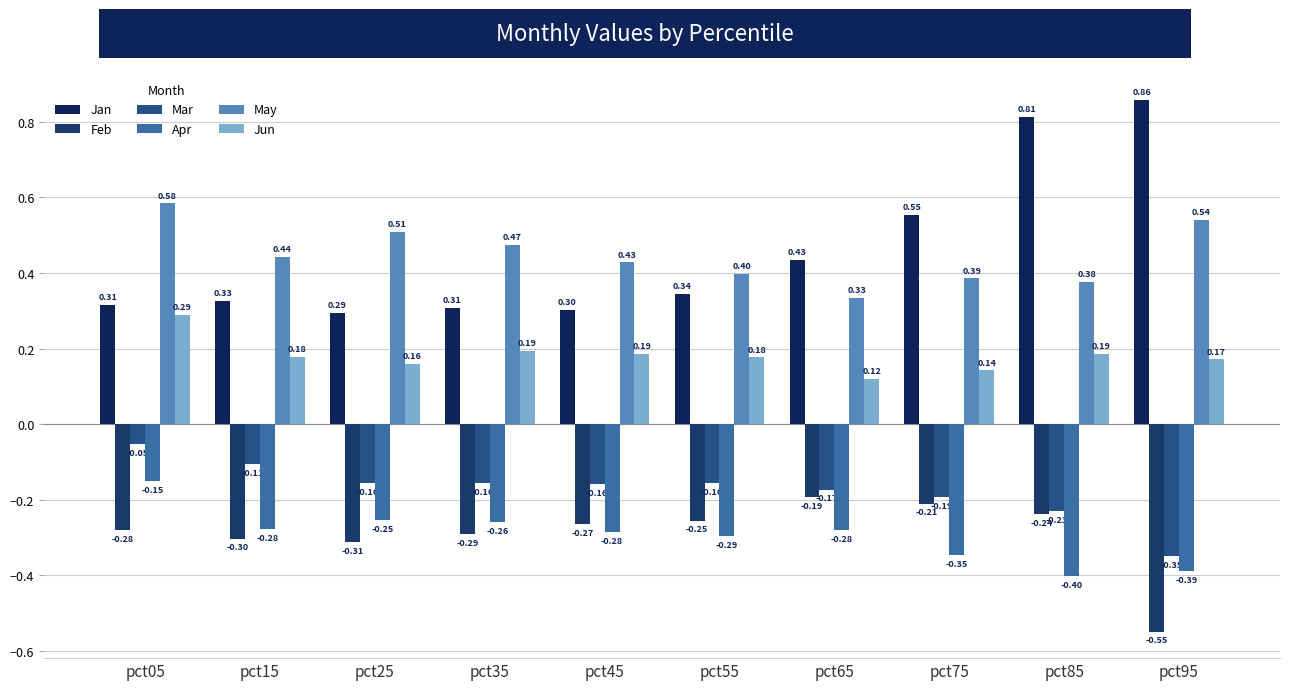

What is the difference between the May values at pct35 and pct95?

0.1